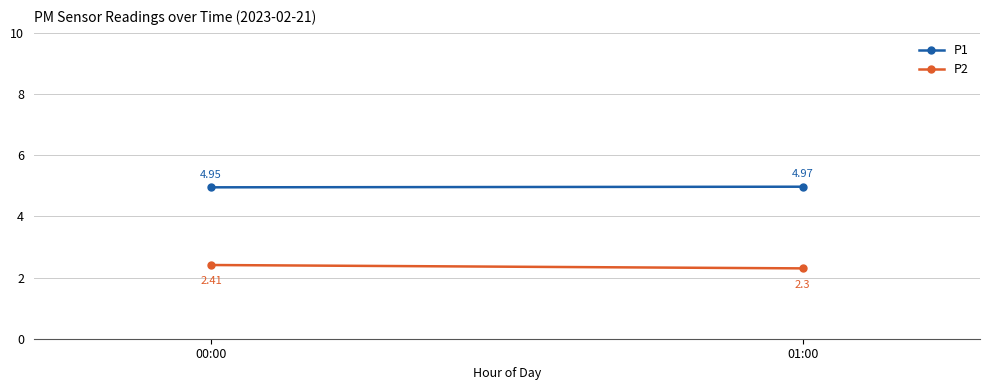

What is the maximum value for P2?

2.4